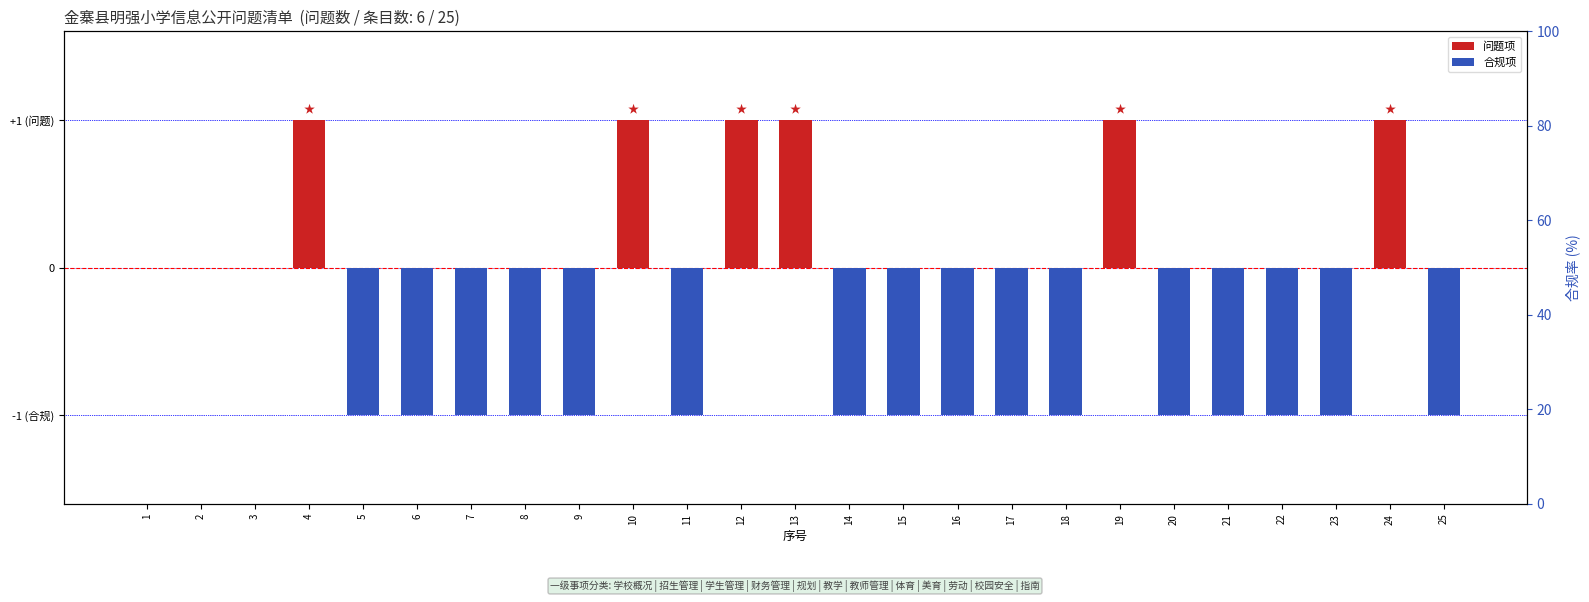

At which category is the sum across all series the highest?

4